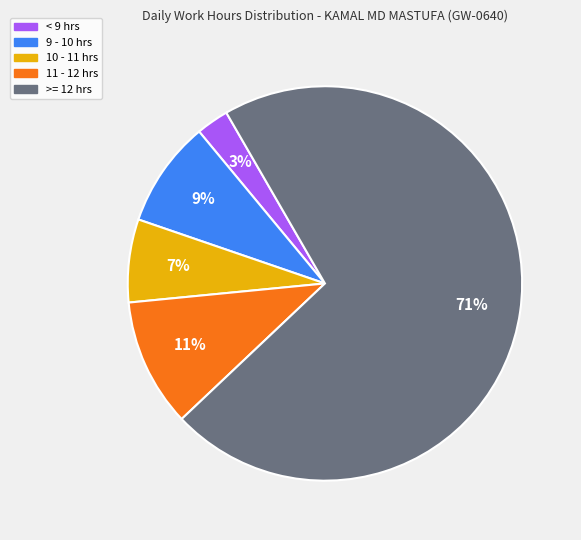

Does any single category account for the majority?

Yes